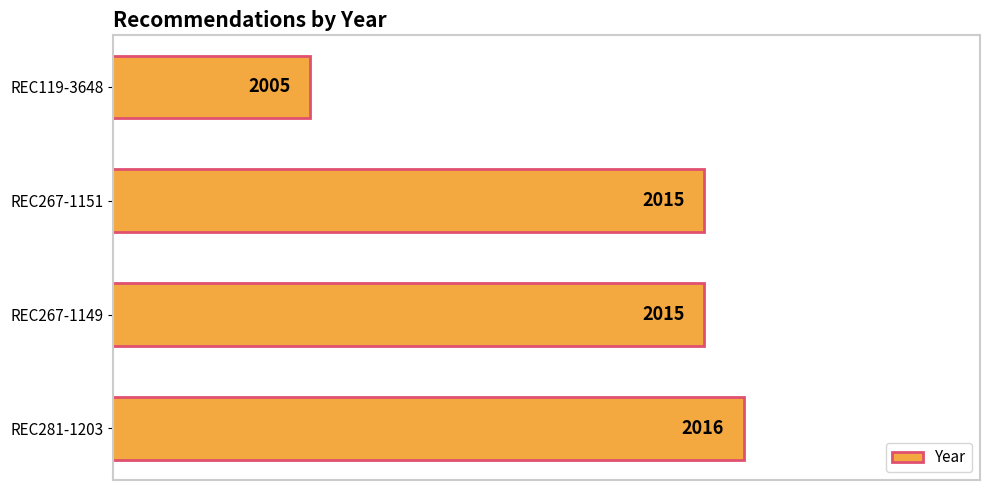

What is the difference between the maximum and minimum values?

11